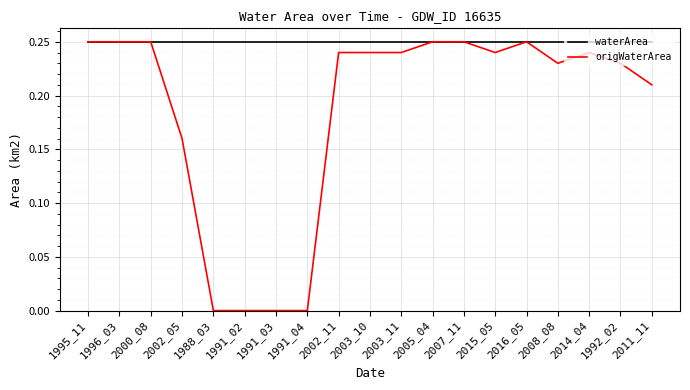

What position from the right is 1991_04?

12